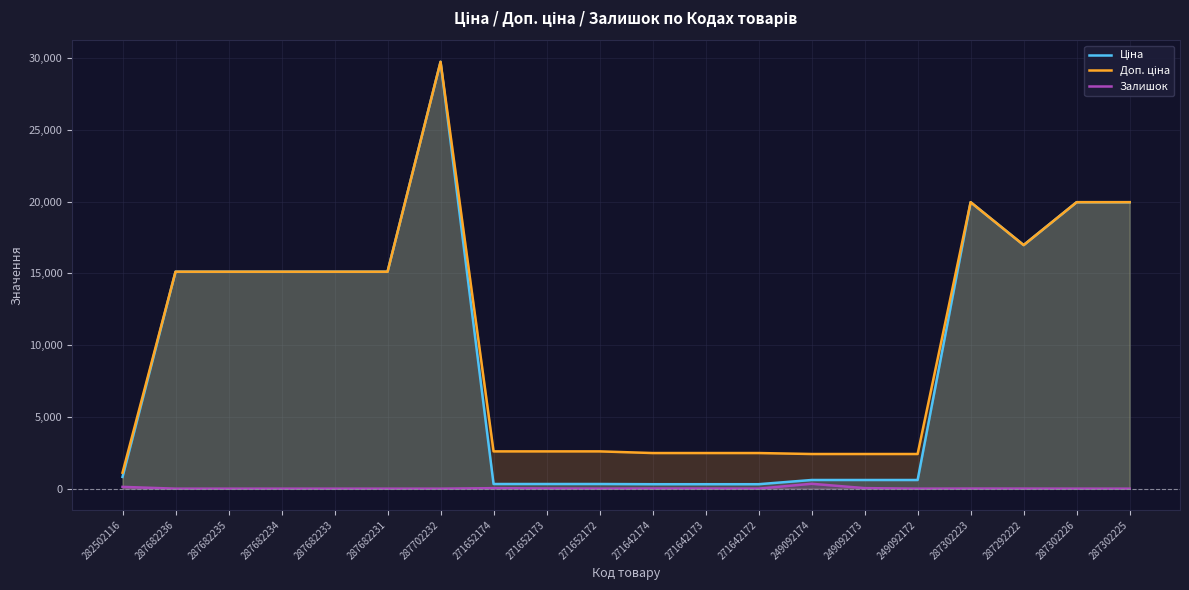

The value of Доп. ціна at 287302226 is 19964.2. True or false?

True